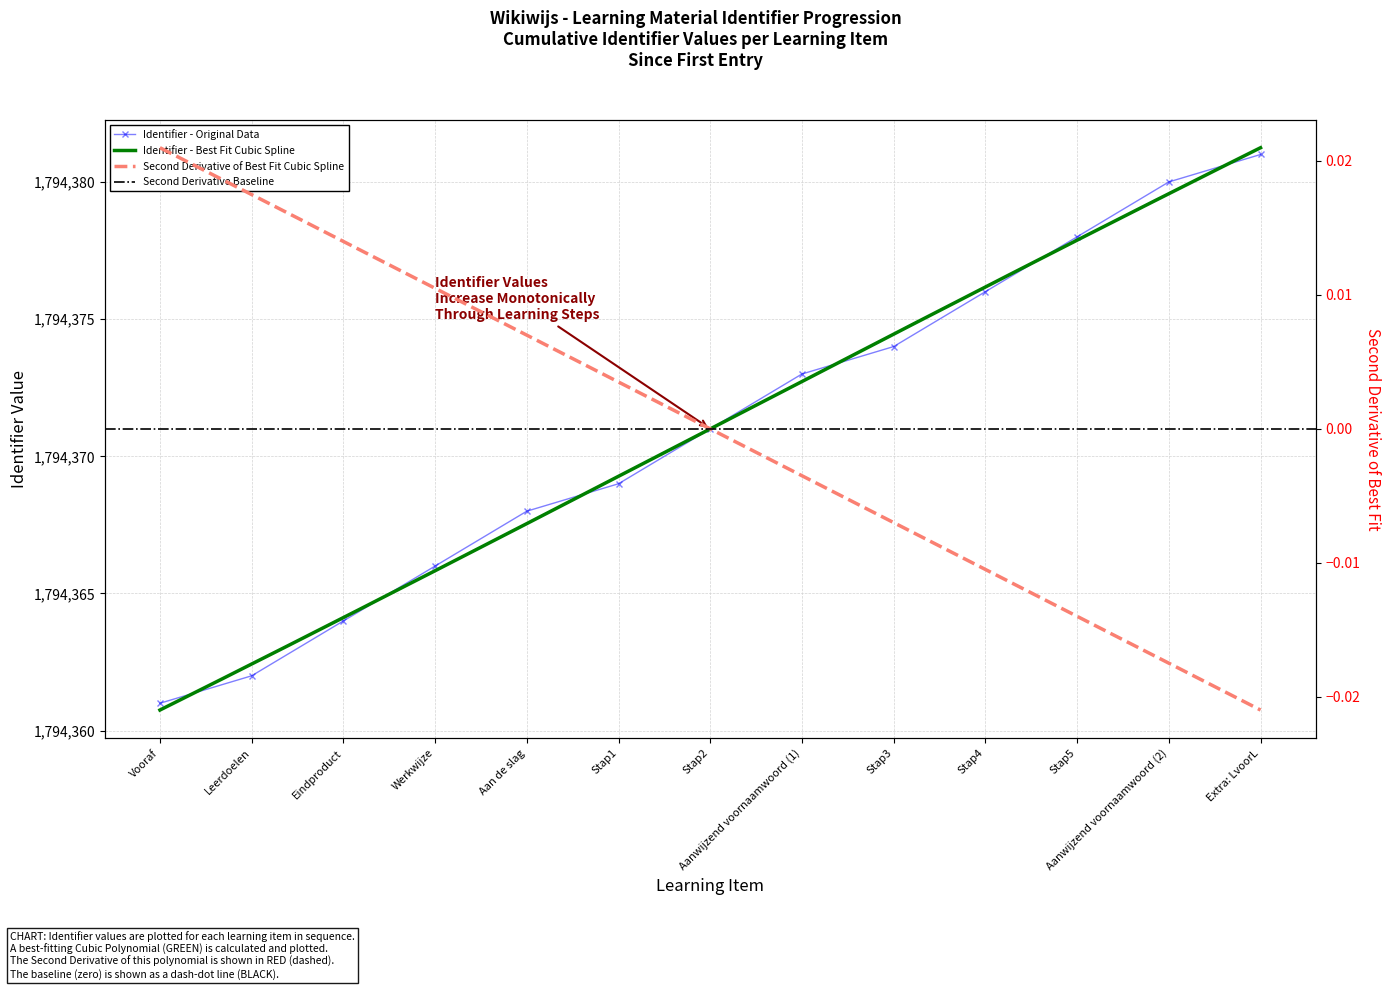

What is the difference between the maximum and minimum values?

20